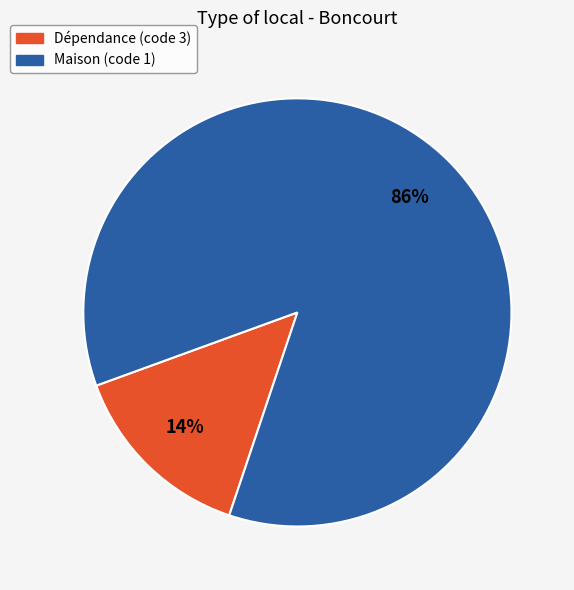

Between Maison (code 1) and Dépendance (code 3), which is larger?

Maison (code 1)